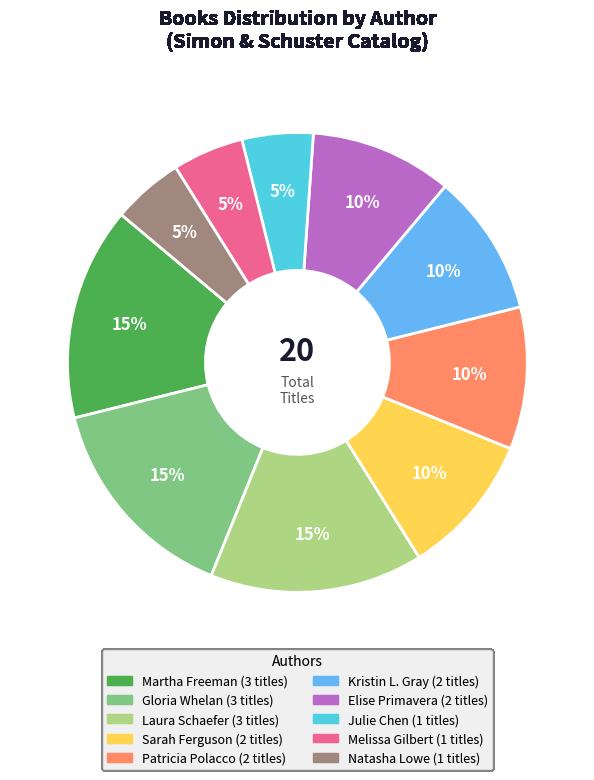

True or false: Melissa Gilbert accounts for 15% of the total.

False